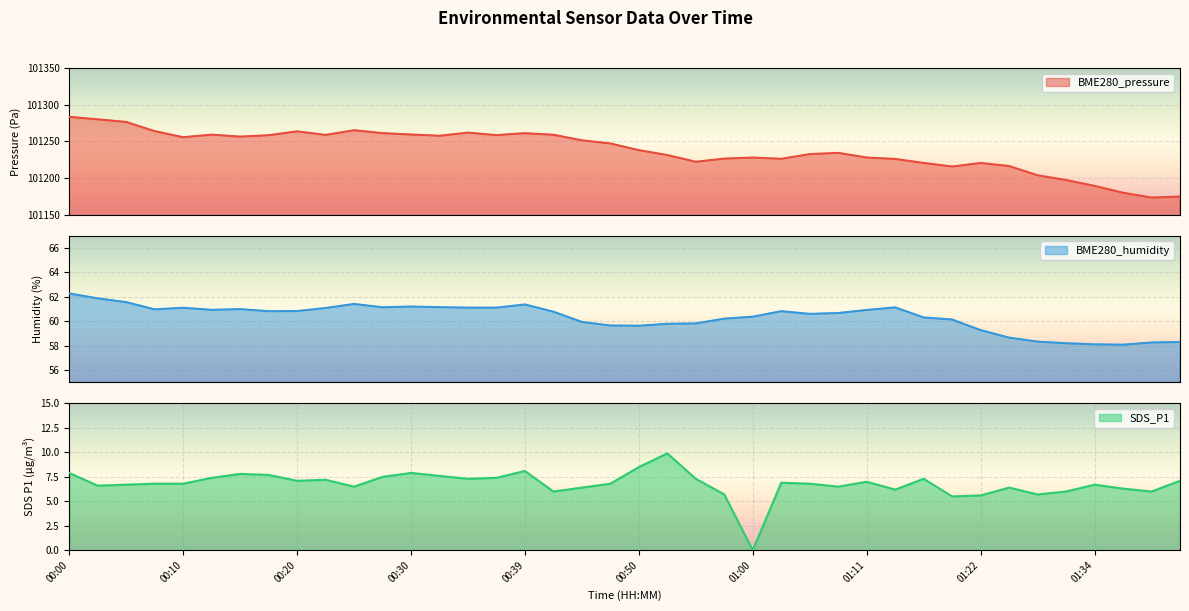

What is the spread (max minus min) of values at 00:47?

101240.3